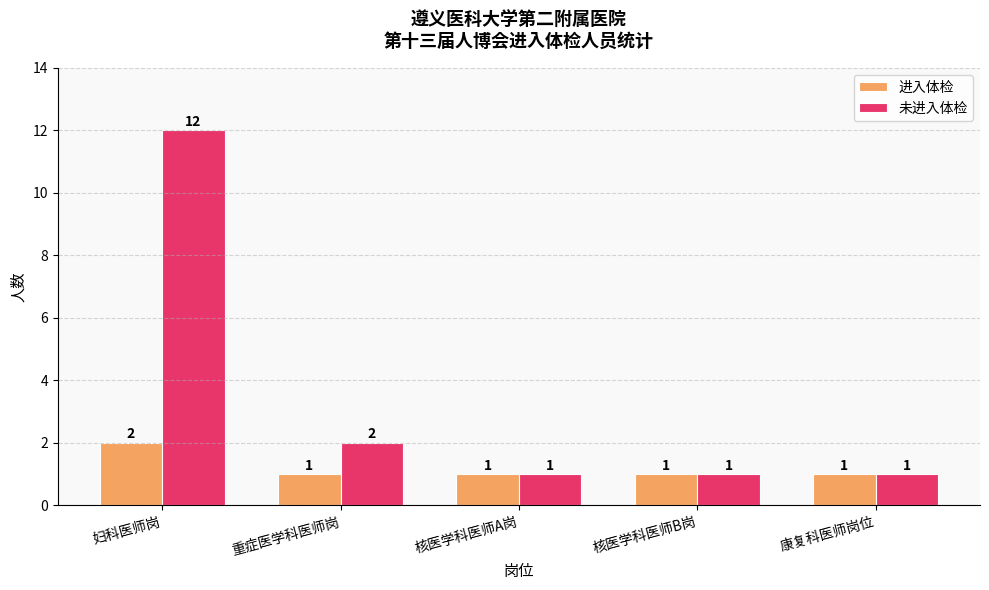

How many categories are shown in the chart?

5